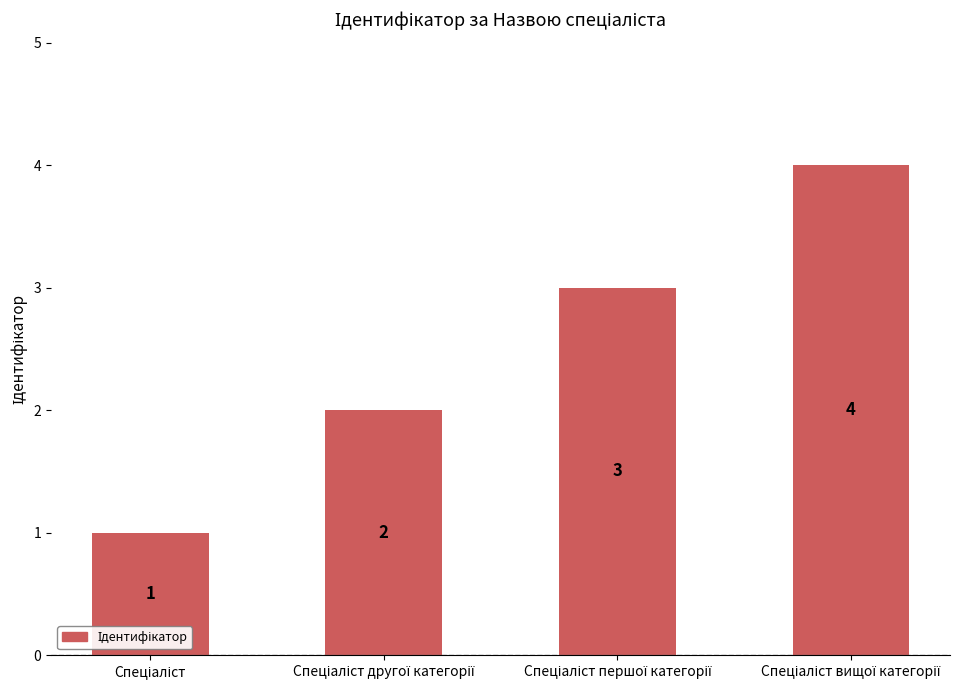

What is the value of the 4th bar from the left?

4